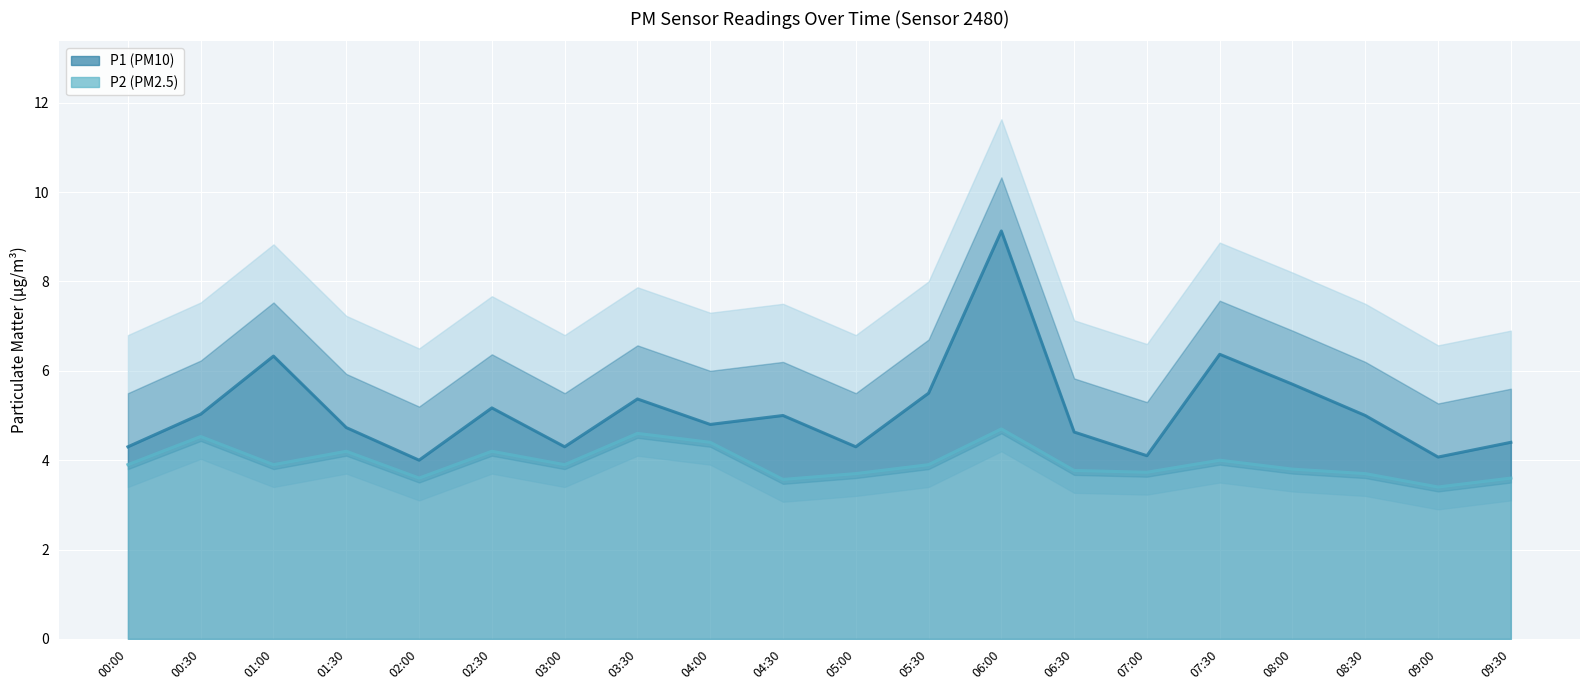

Is it true that P2 equals 5.3 at 09:30?

False